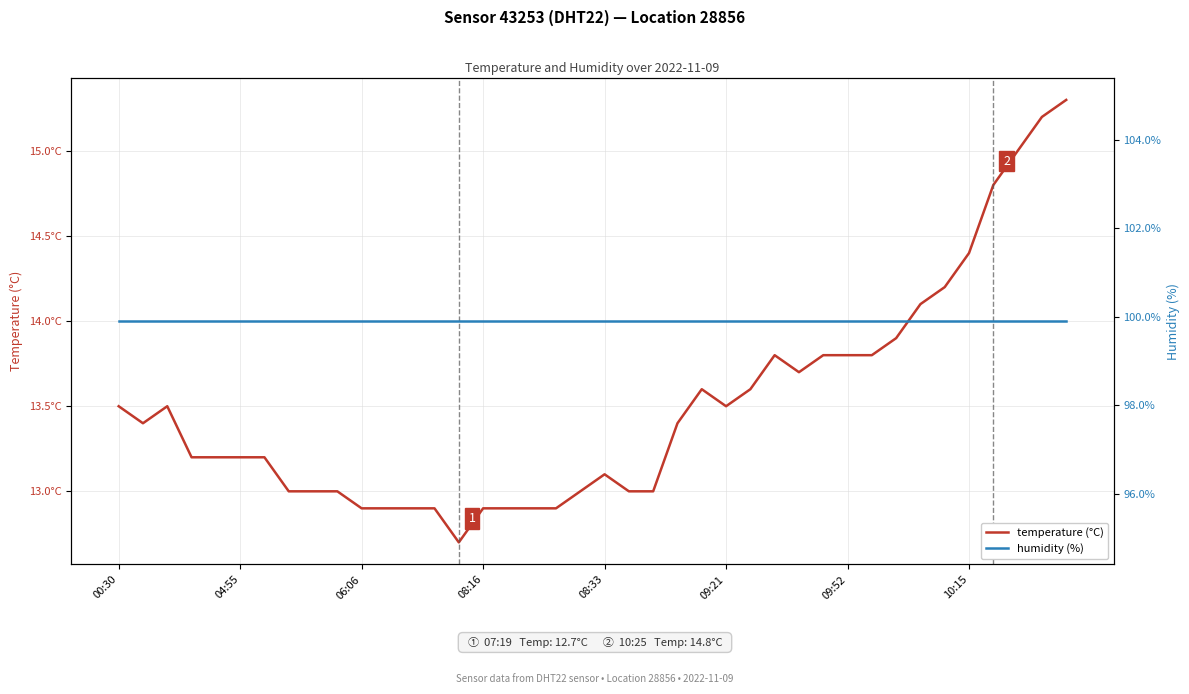

The value of humidity (%) at 27 is 99.9. True or false?

True